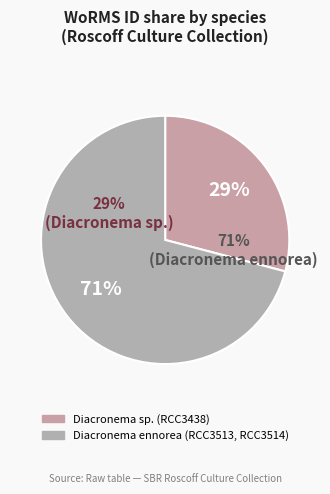

Rank the categories by value from lowest to highest.

RCC3438, RCC3513, RCC3514